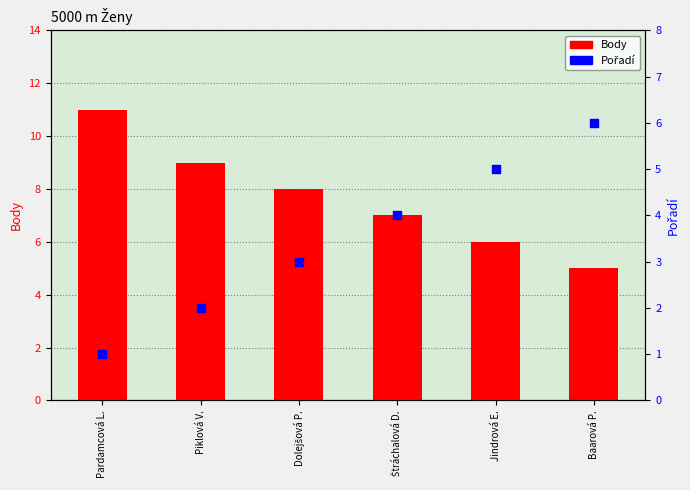

What is the total value across all series at Pardamcová L.?

12